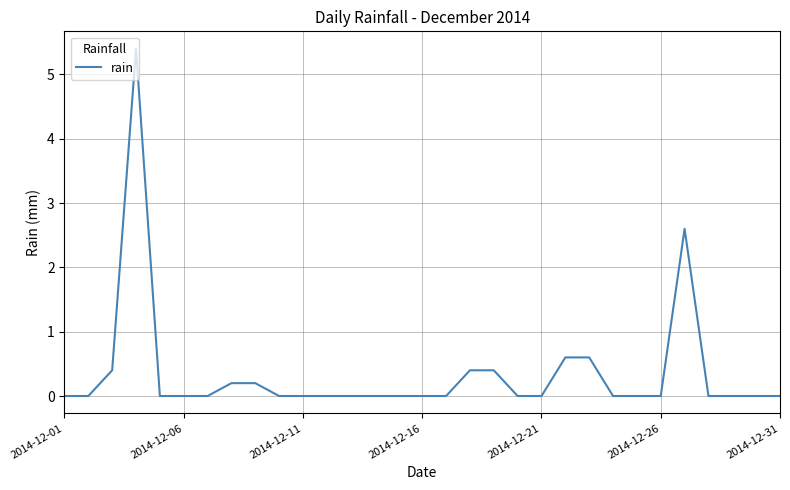

What is the maximum value shown in the chart?

5.4